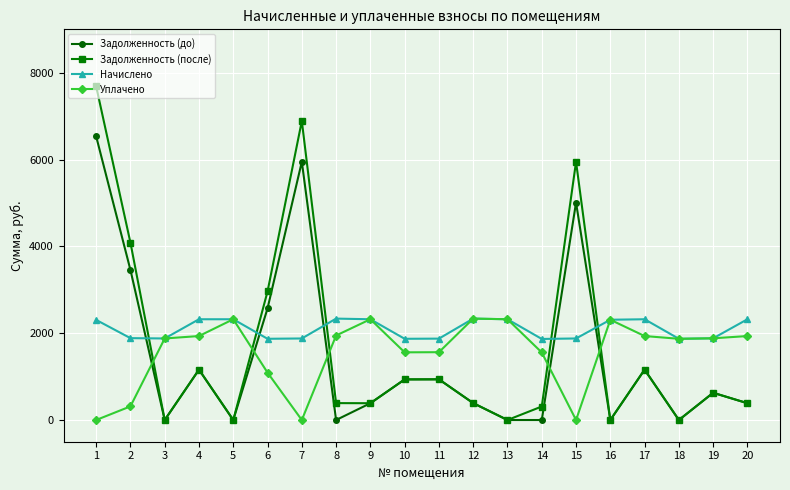

What is the difference between the highest and lowest values at 14?

1867.4